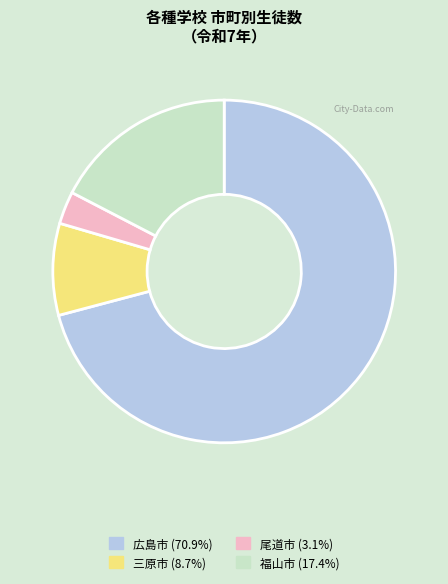

Is there any slice that represents more than half of the pie?

Yes